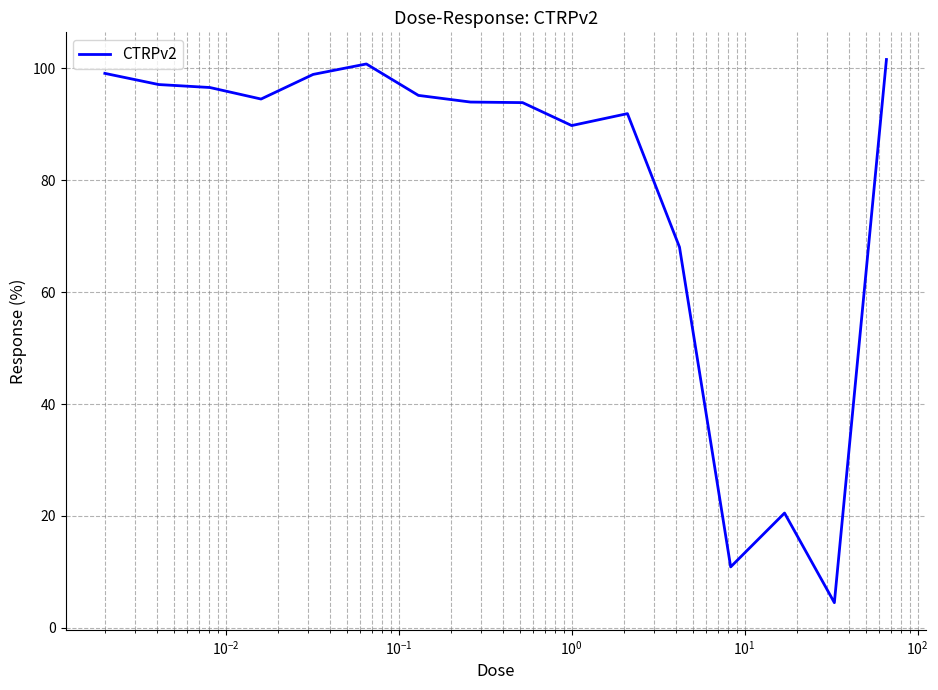

What is the greatest value displayed?

101.6